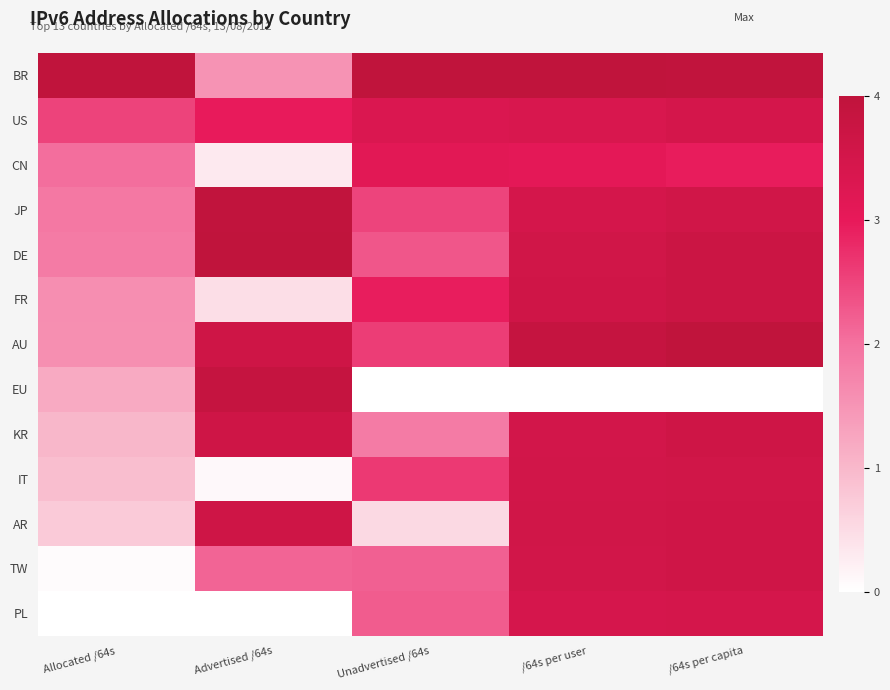

Rank the series by their maximum value, from lowest to highest.

CN, PL, US, IT, TW, AR, KR, FR, EU, JP, BR, DE, AU